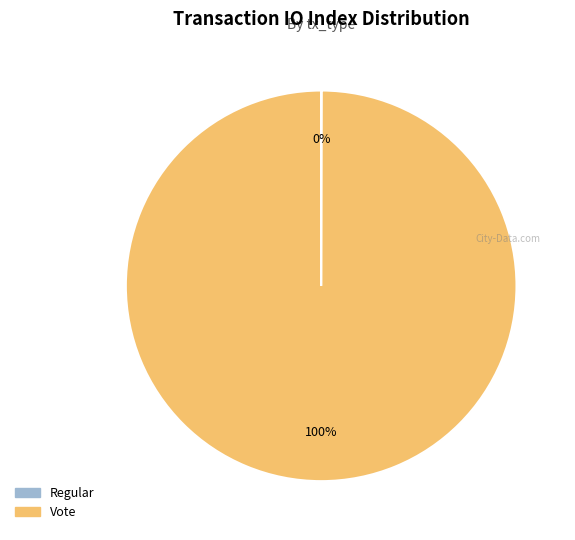

True or false: Vote accounts for 92% of the total.

False